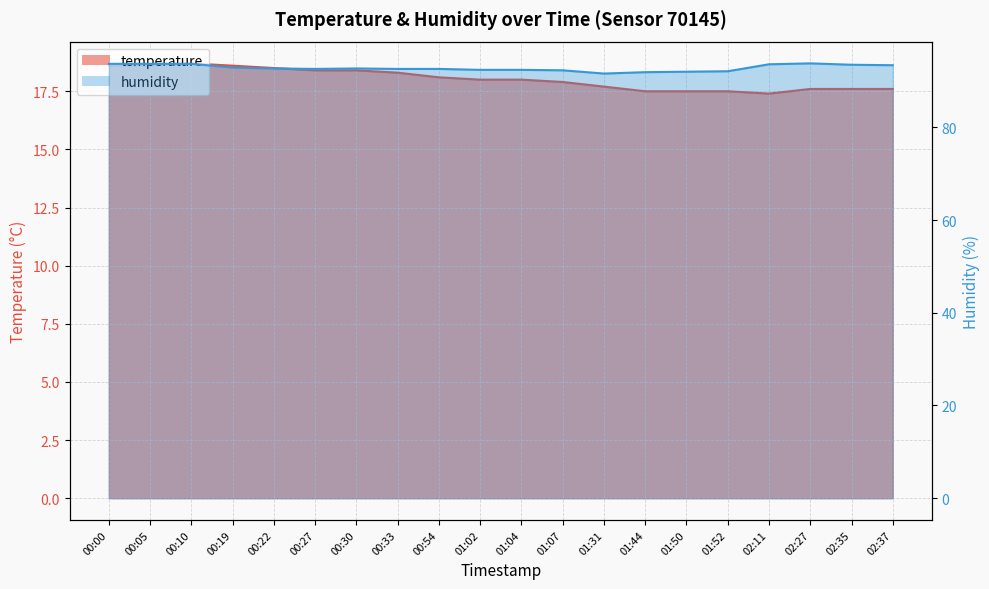

True or false: humidity has more than 2 points higher than both neighbors.

False